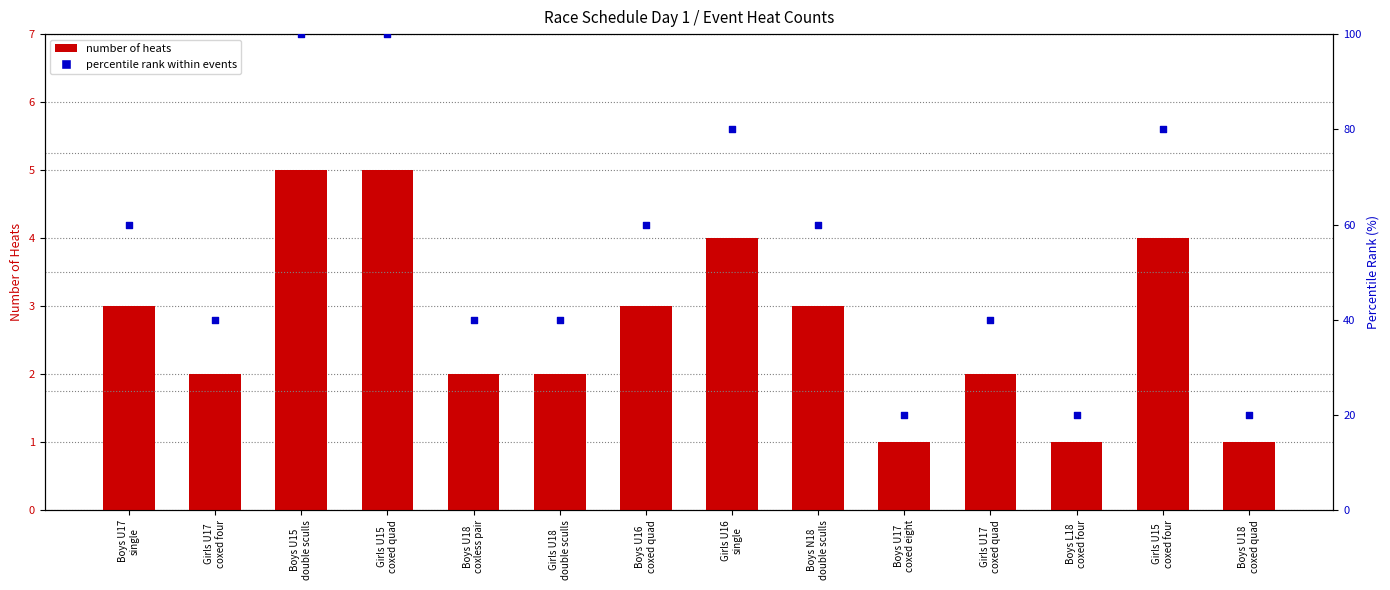

At which category is the sum across all series the highest?

Boys U15
double sculls